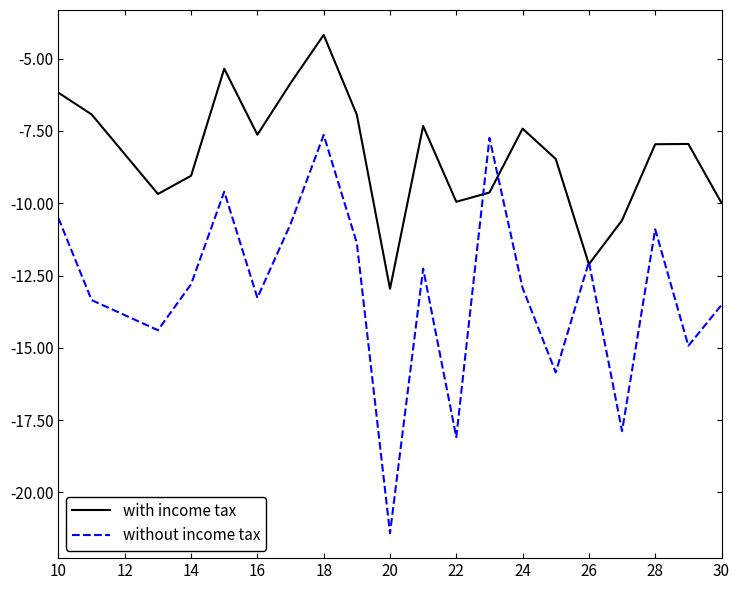

List the series in order of their overall mean, highest first.

with income tax, without income tax